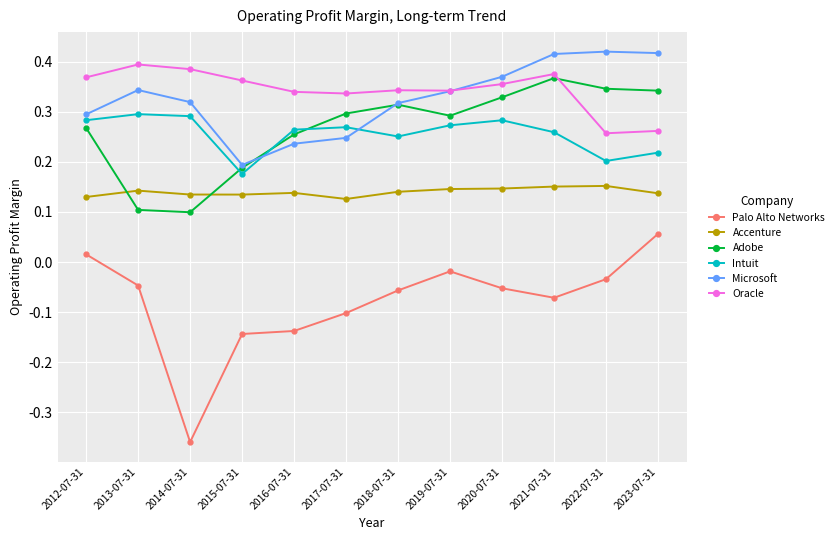

What is the sum of all Palo Alto Networks values?

-1.0